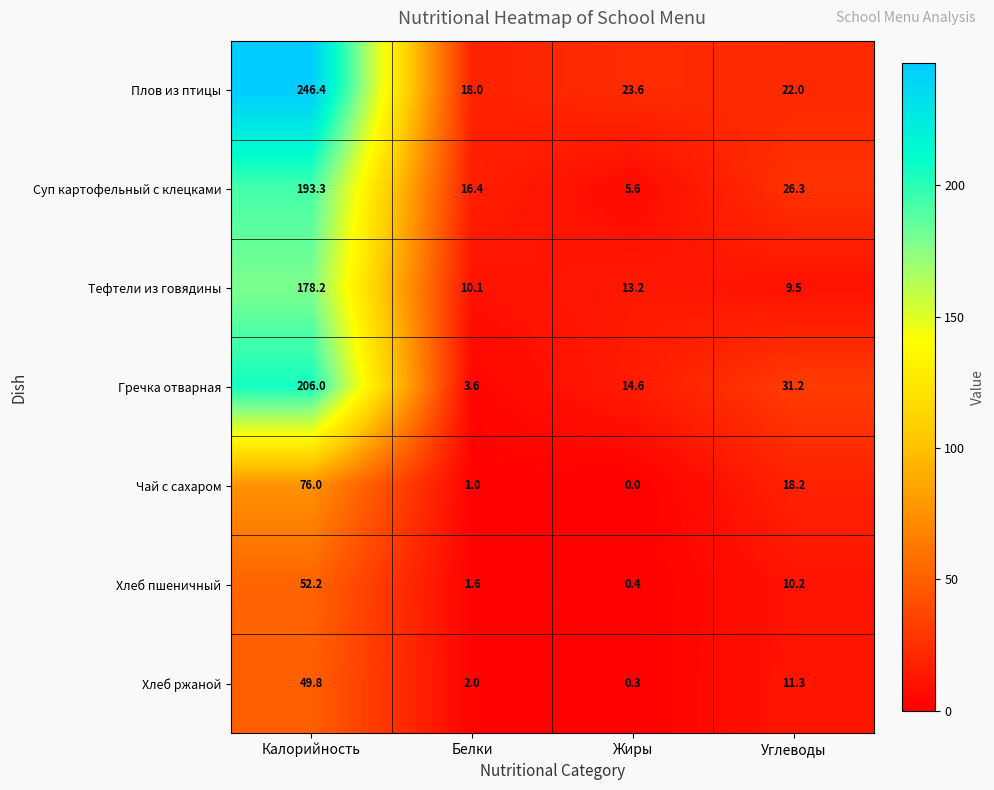

Which category has the highest value in the Хлеб пшеничный series?

Калорийность